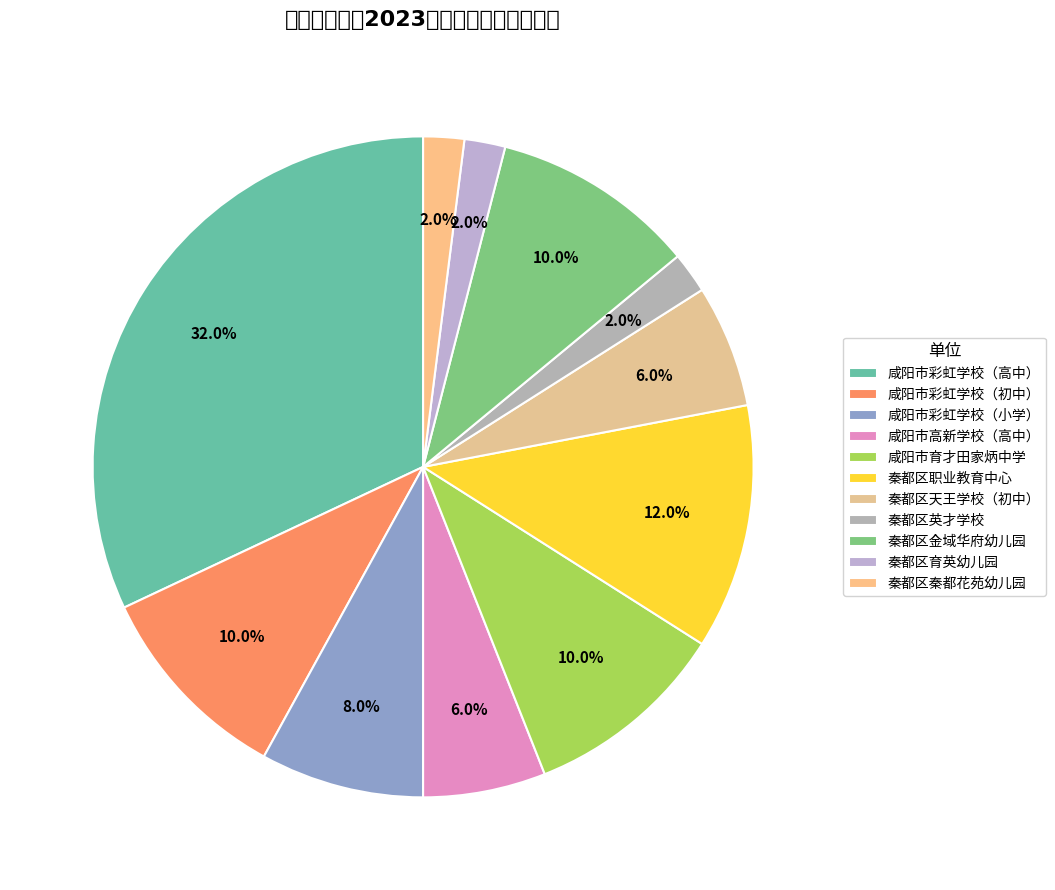

How many segments does this pie chart have?

11